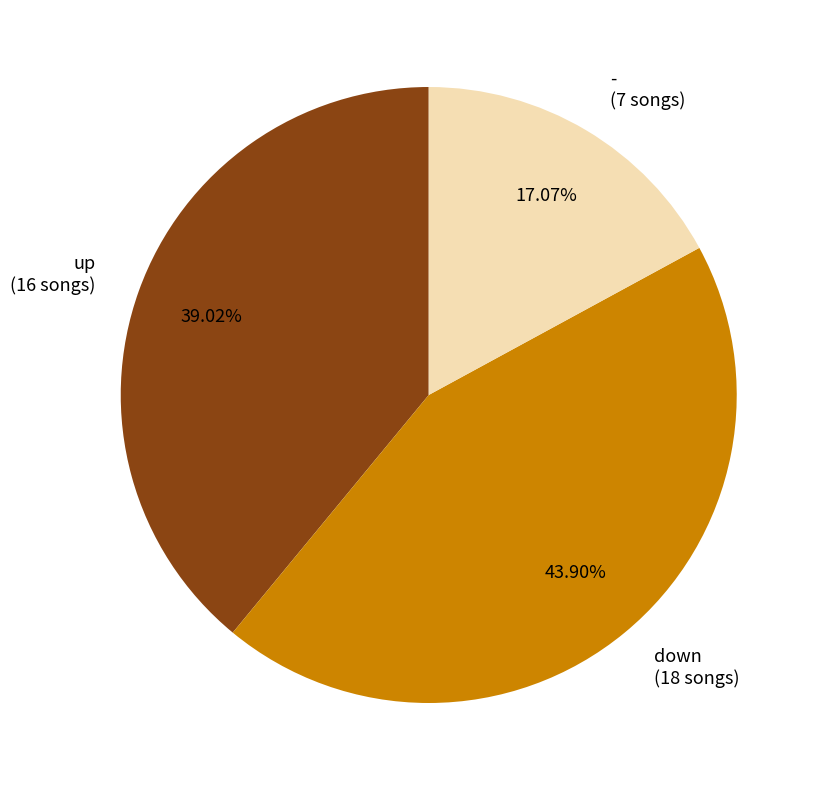

To the nearest percent, what is the average slice percentage?

33%